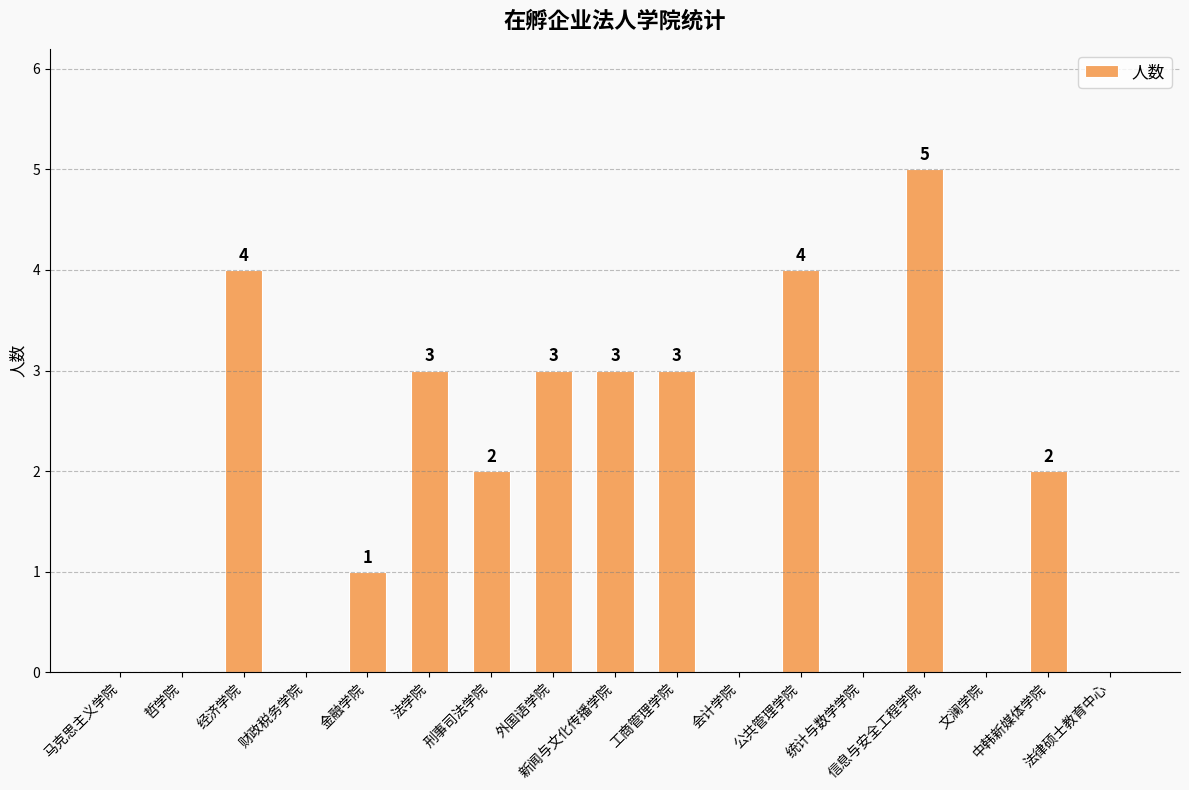

Reading right to left, what are all the values shown in this chart?

法律硕士教育中心=0	中韩新媒体学院=2	文澜学院=0	信息与安全工程学院=5	统计与数学学院=0	公共管理学院=4	会计学院=0	工商管理学院=3	新闻与文化传播学院=3	外国语学院=3	刑事司法学院=2	法学院=3	金融学院=1	财政税务学院=0	经济学院=4	哲学院=0	马克思主义学院=0